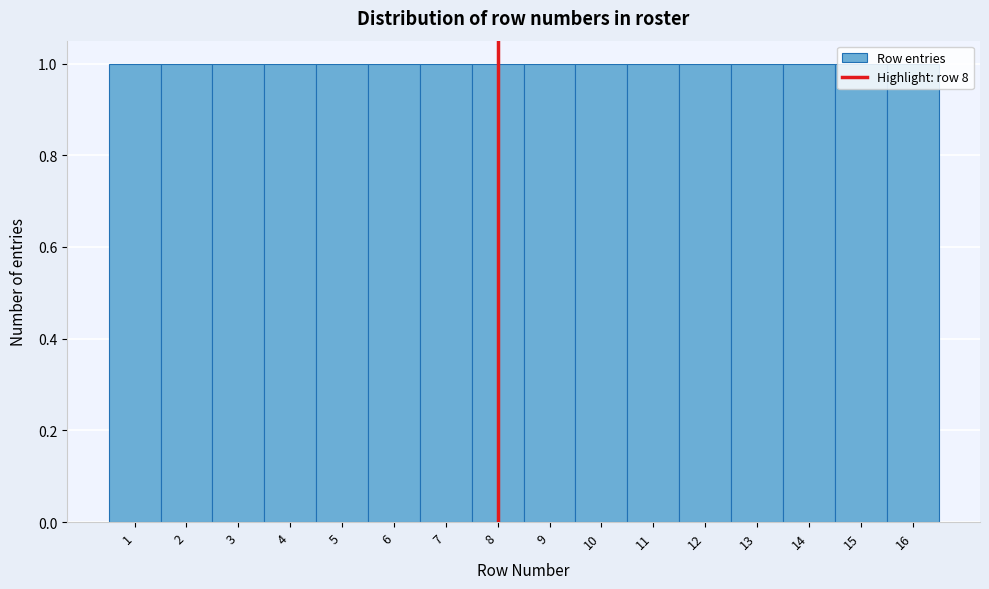

How tall is the bar that spans 12.5 to 13.5 on the x-axis? The values are not printed on the chart, so give them approximately, as read against the axis.

1